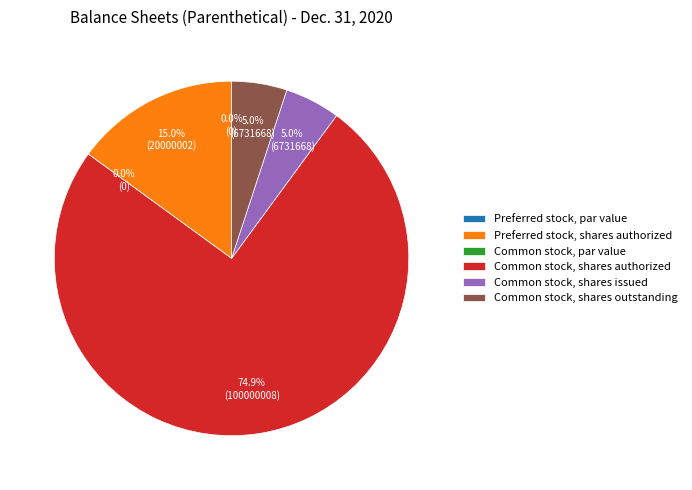

What portion of the pie excludes Common stock, shares outstanding?

95.0%